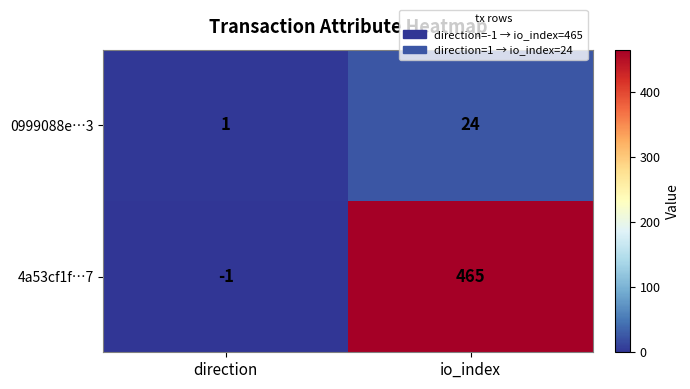

How many data points does each series have?

2